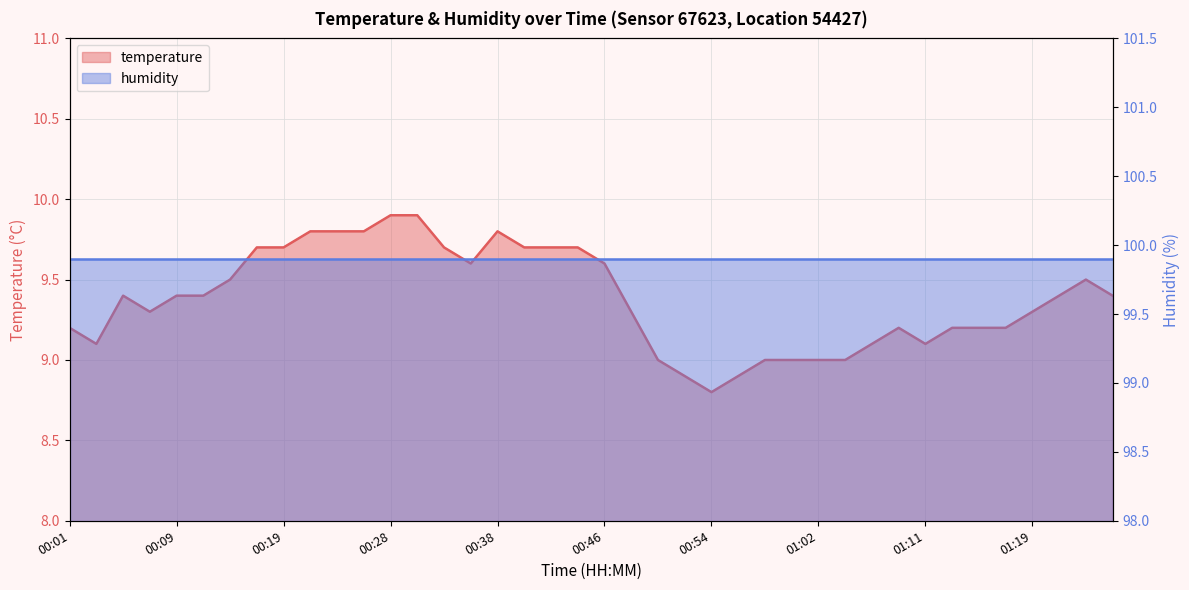

What position from the right is 01:19?

4